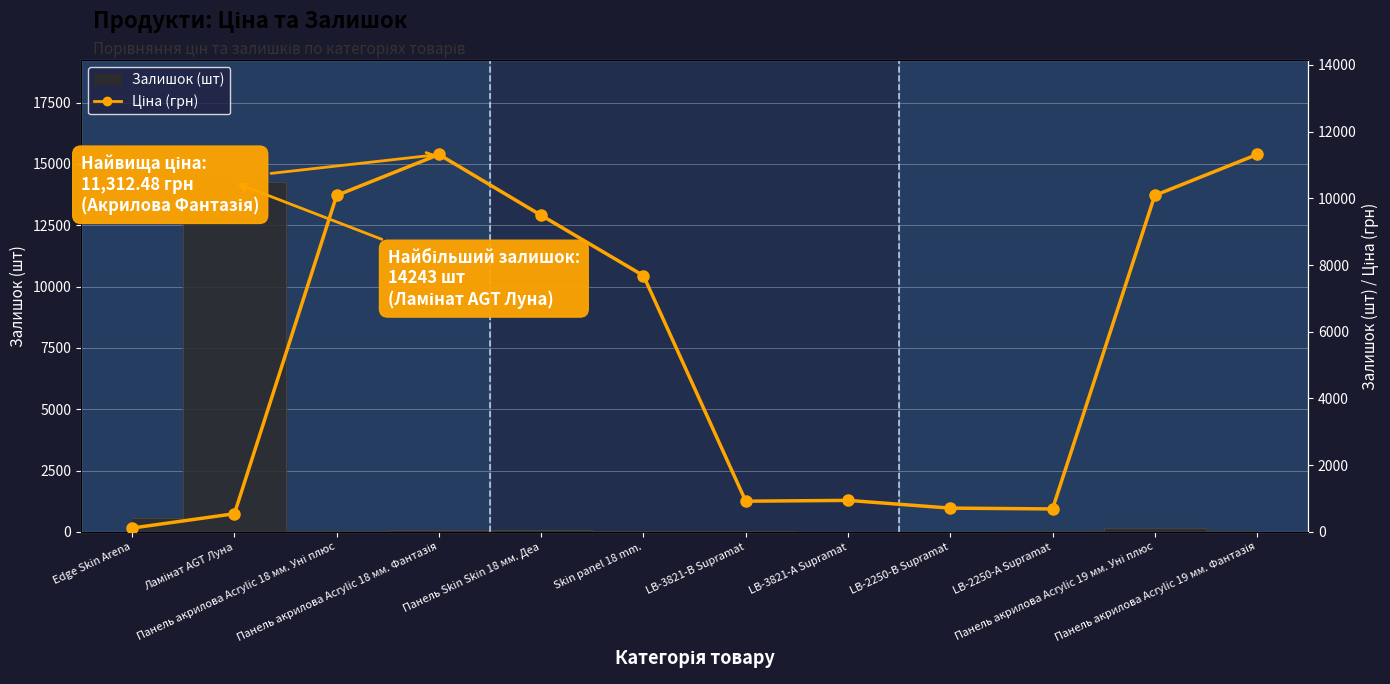

At which category does the data reach its first local valley?

LB-3821-В Supramat